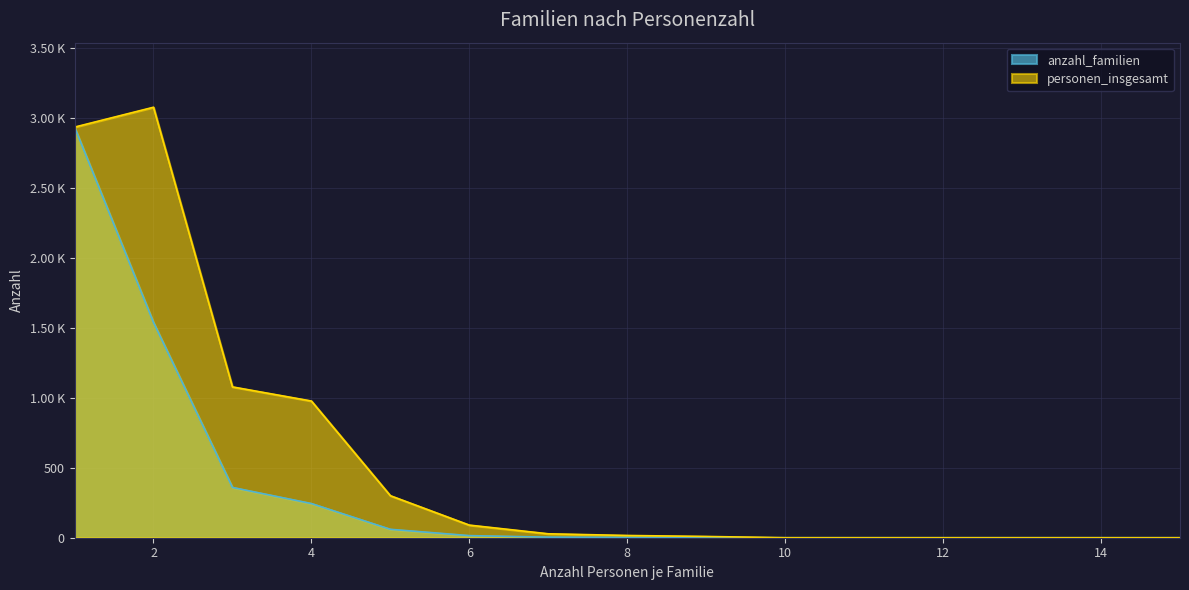

Rank the series by their maximum value, from highest to lowest.

personen_insgesamt, anzahl_familien